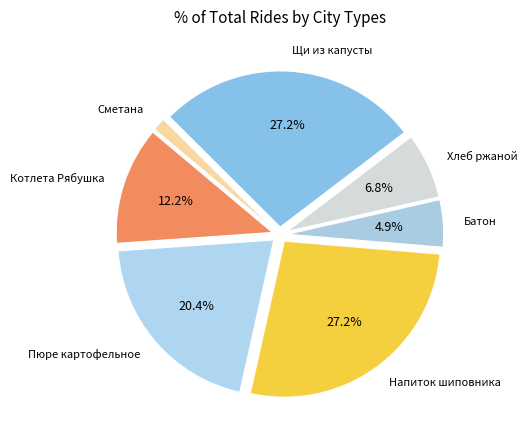

How many segments does this pie chart have?

7